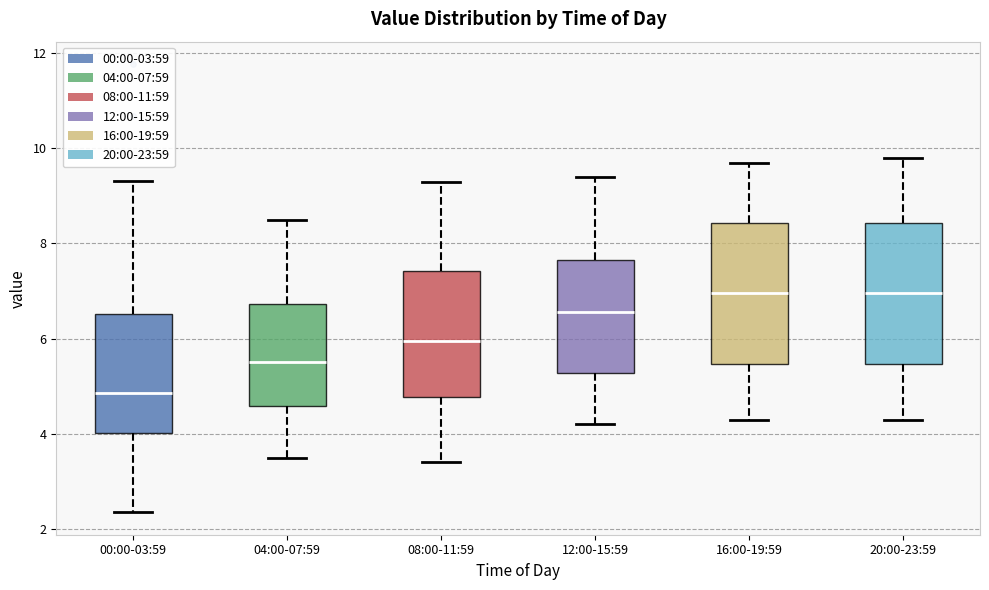

Where does the median line of the box for 12:00-15:59 sit on the y-axis? The values are not printed on the chart, so give them approximately, as read against the axis.

6.6